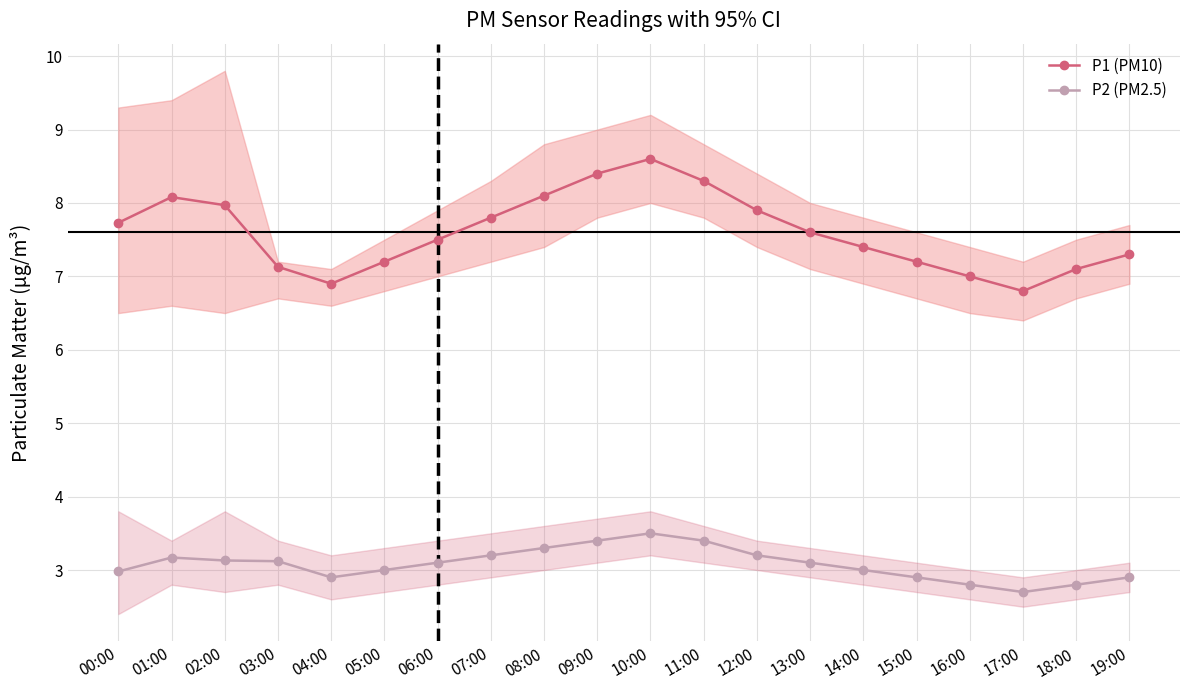

What are all the series names shown in the legend?

P1 (PM10), P2 (PM2.5)